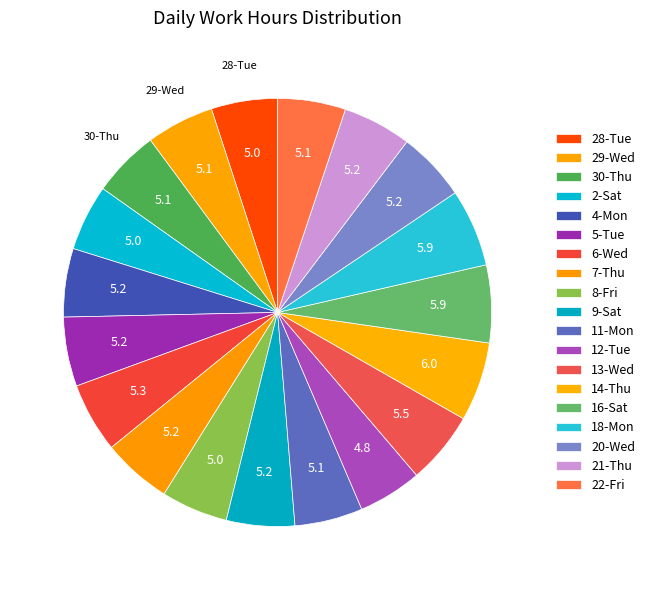

Count the number of slices in the pie.

19